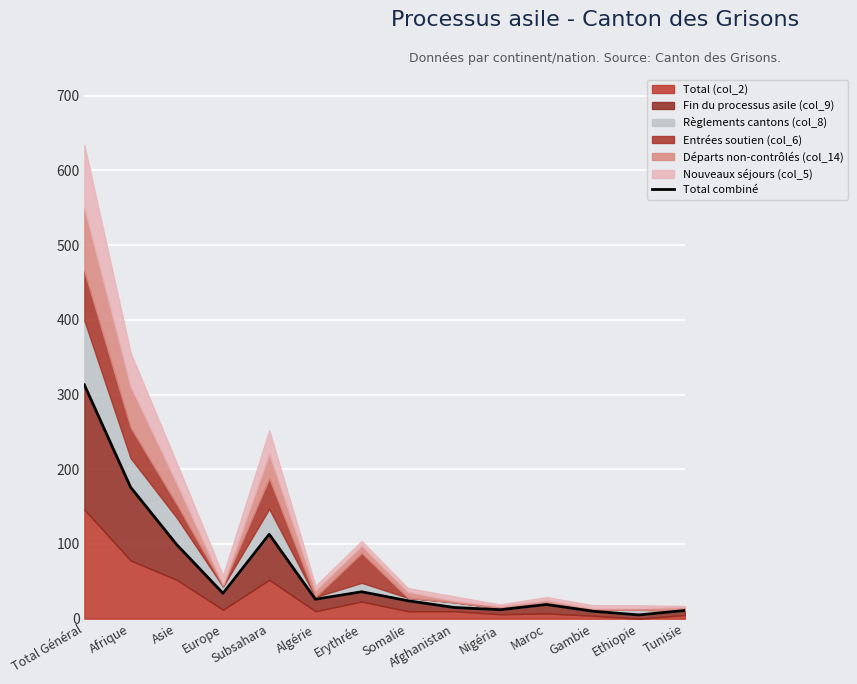

What is the difference between the maximum and minimum values?

308